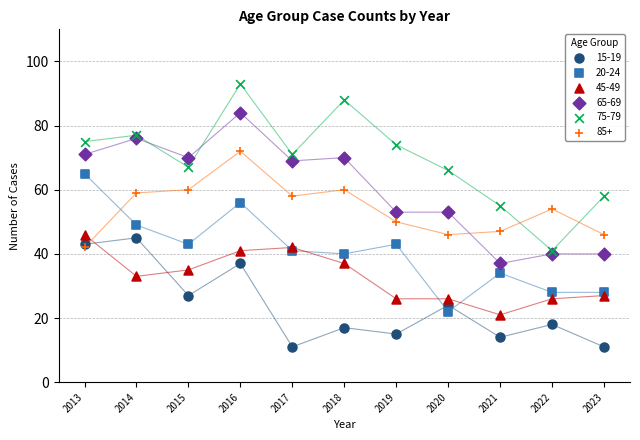

Which series has the largest Y range (max minus min)?

75-79